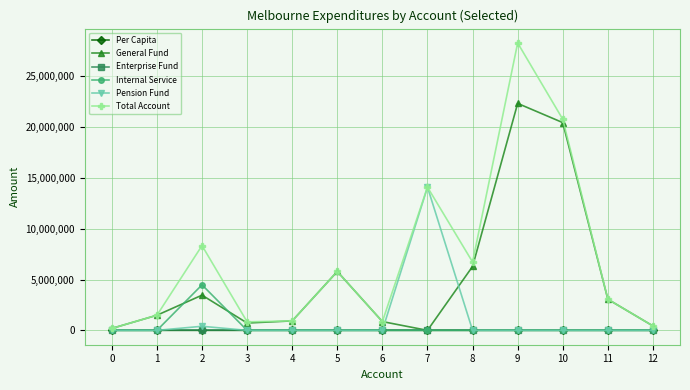

What is the spread (max minus min) of values at 6?

862594.0